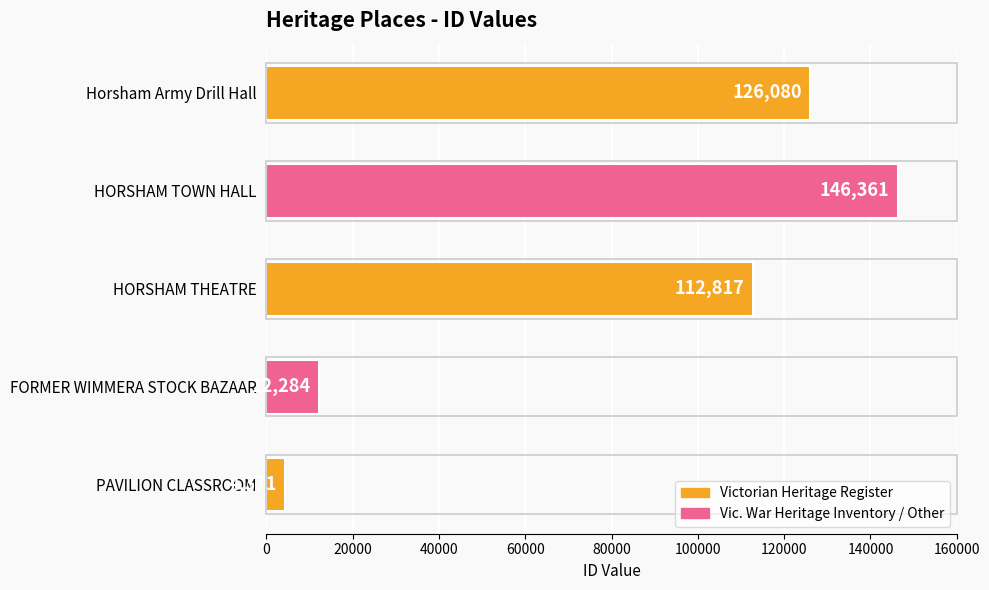

What is the average value?

80383